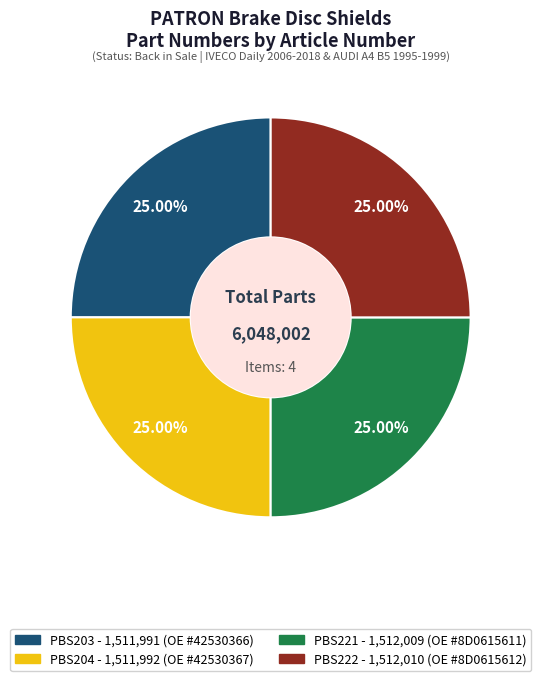

Approximately how many times larger is the value at PBS221 compared to PBS222?

1.0